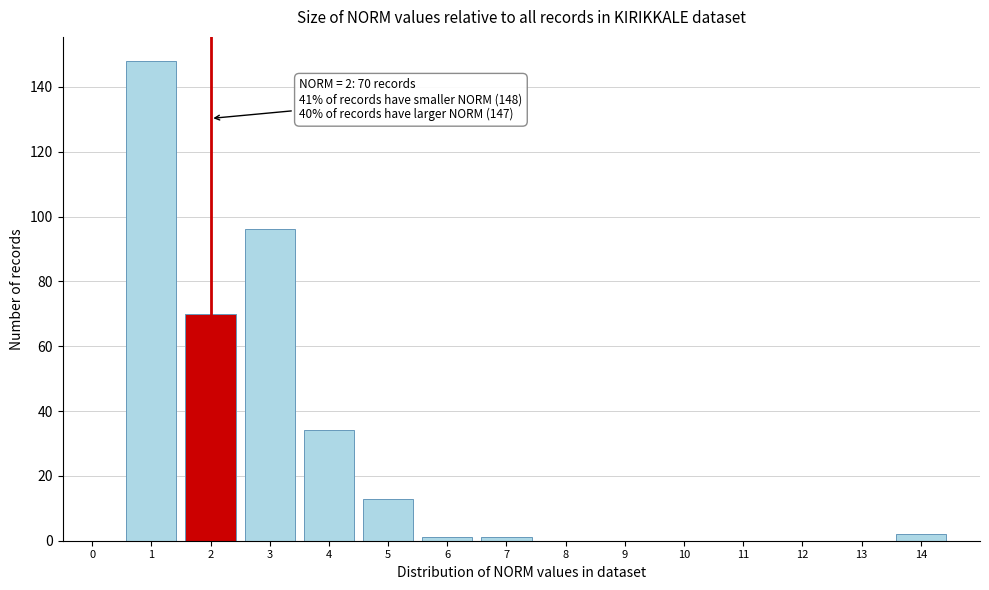

Over which range of the x-axis is the bar tallest?

0.5 to 1.5